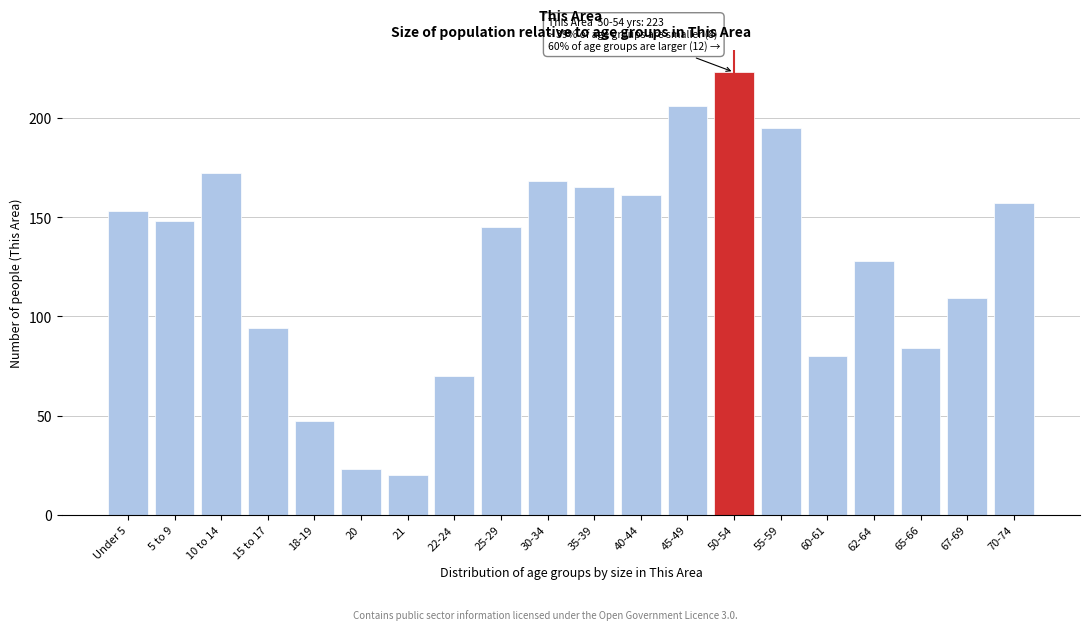

Reading right to left, transcribe all the data shown in this chart.

157	109	84	128	80	195	223	206	161	165	168	145	70	20	23	47	94	172	148	153